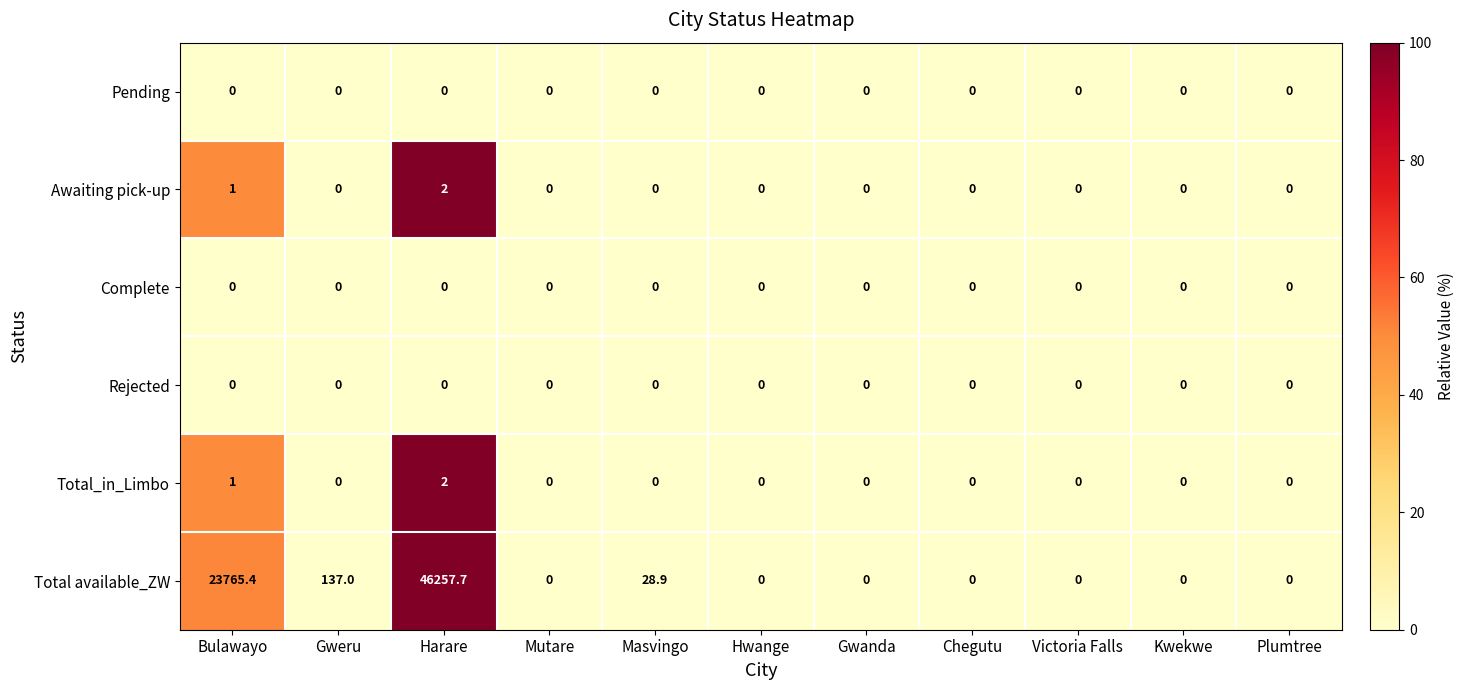

What is the total value across all series at Harare?

46261.7